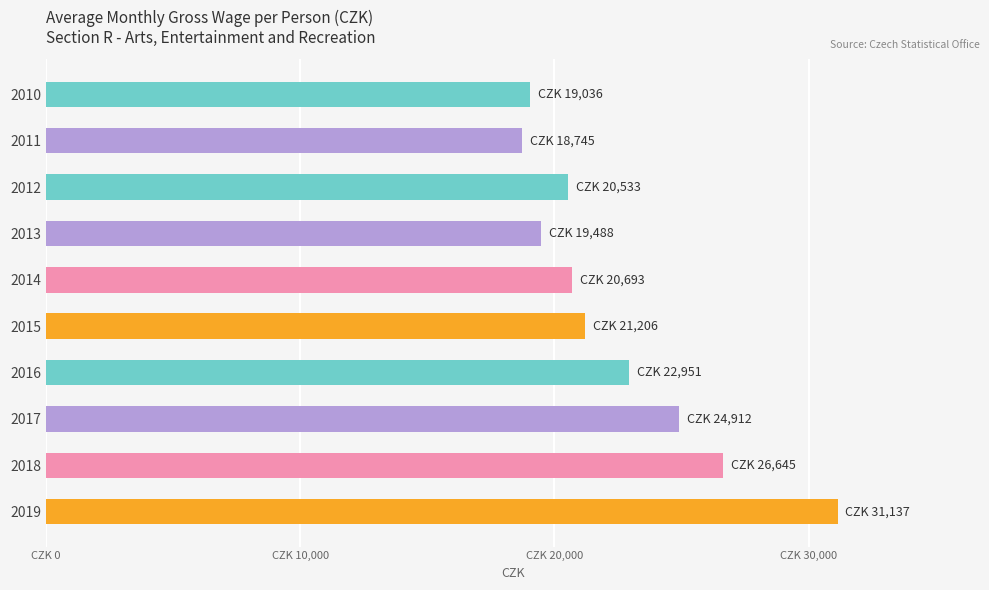

Are the bars horizontal?

Yes